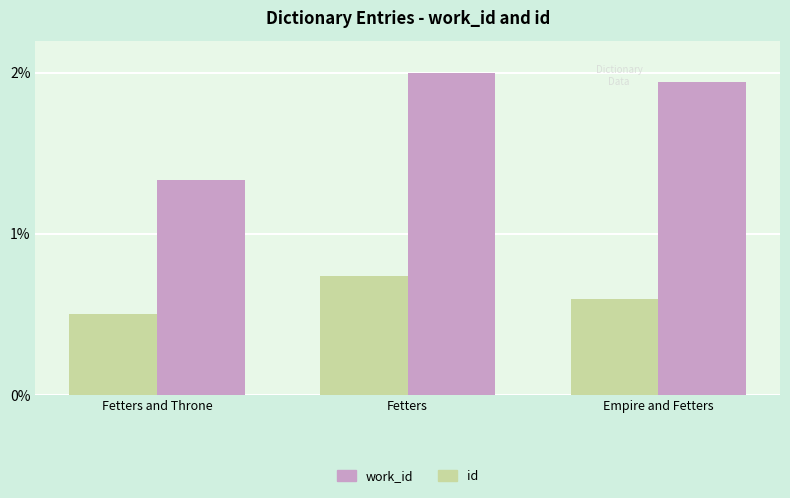

What is the total value across all series at Fetters?

2.7